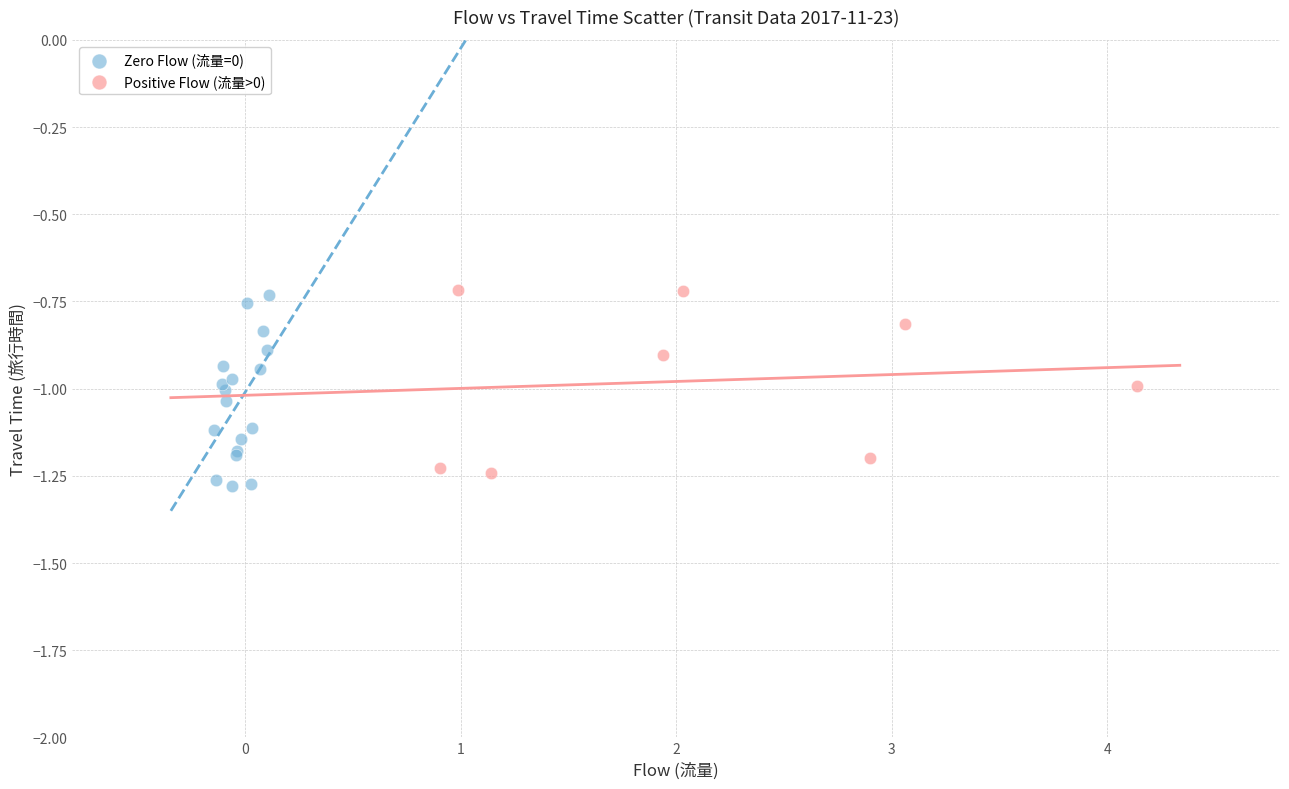

What are all the series names shown in the legend?

Zero Flow (流量=0), Positive Flow (流量>0)